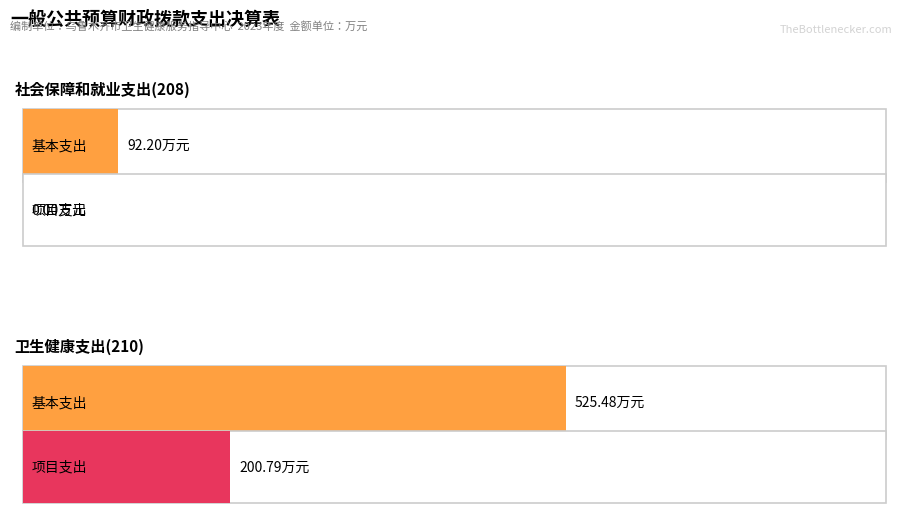

At how many categories does at least one series exceed 183?

1